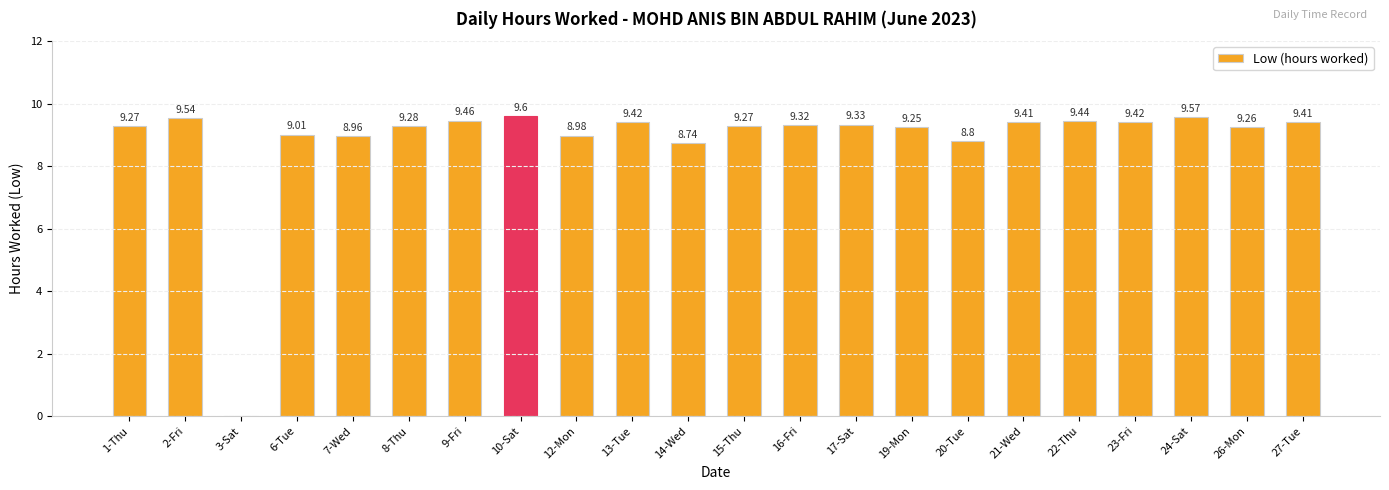

Approximately how many times larger is the value at 23-Fri compared to 20-Tue?

1.1